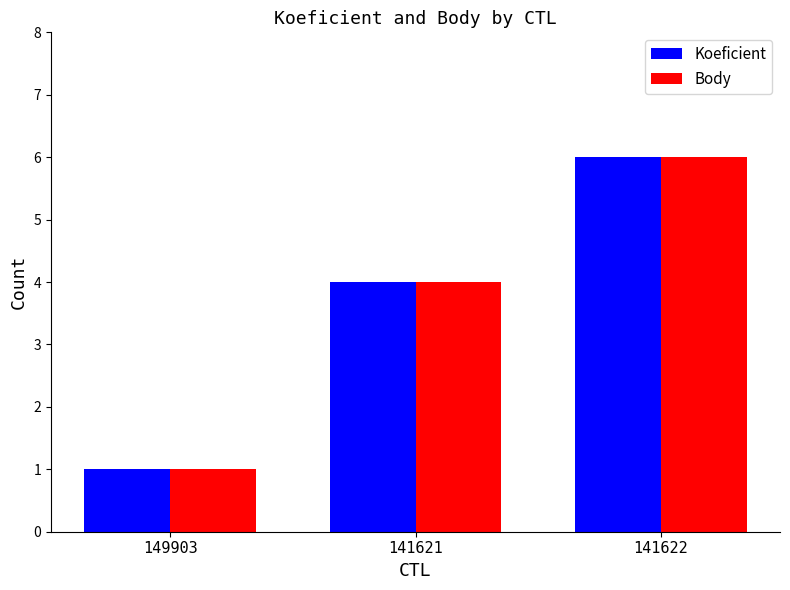

Is it true that Body equals 4 at 141621?

True